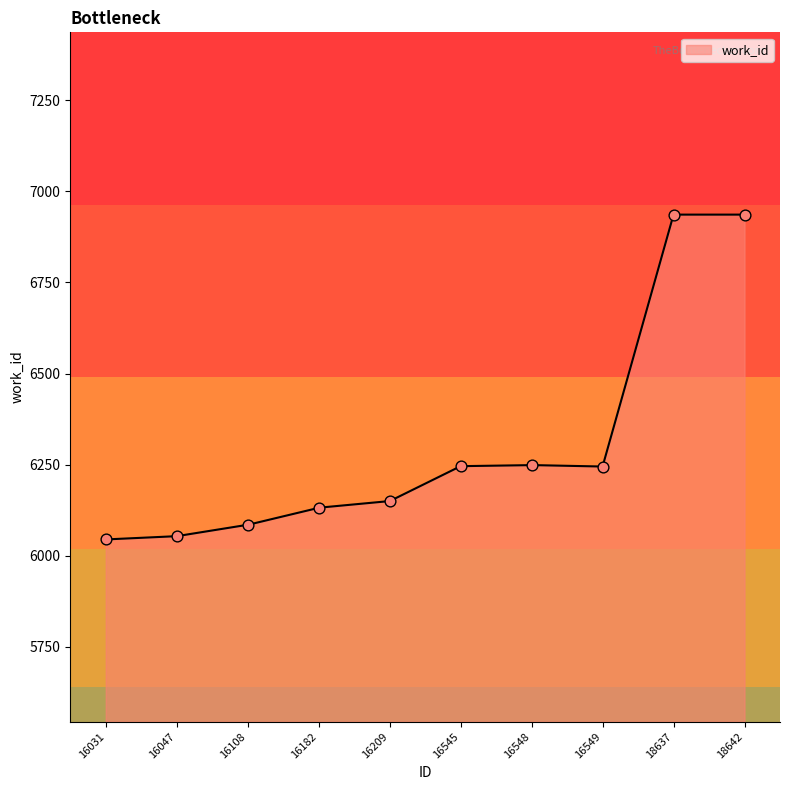

Between 16209 and 18642, which is larger?

18642